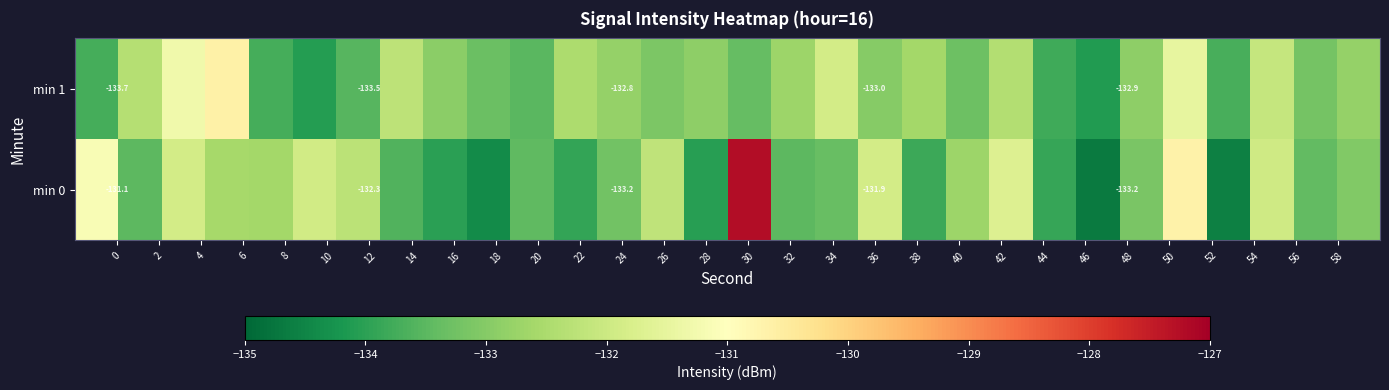

What is the difference between the maximum and minimum values in the min 0 series?

7.4